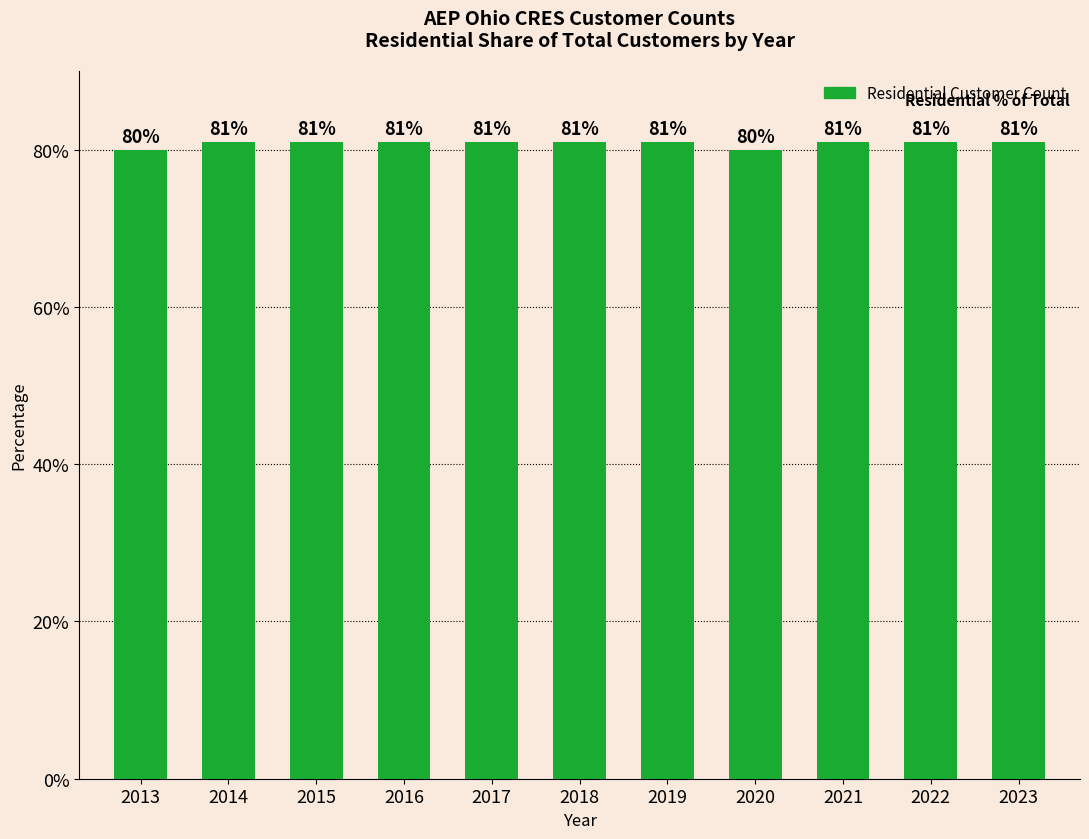

Count the values in the range 81 to 82.

9